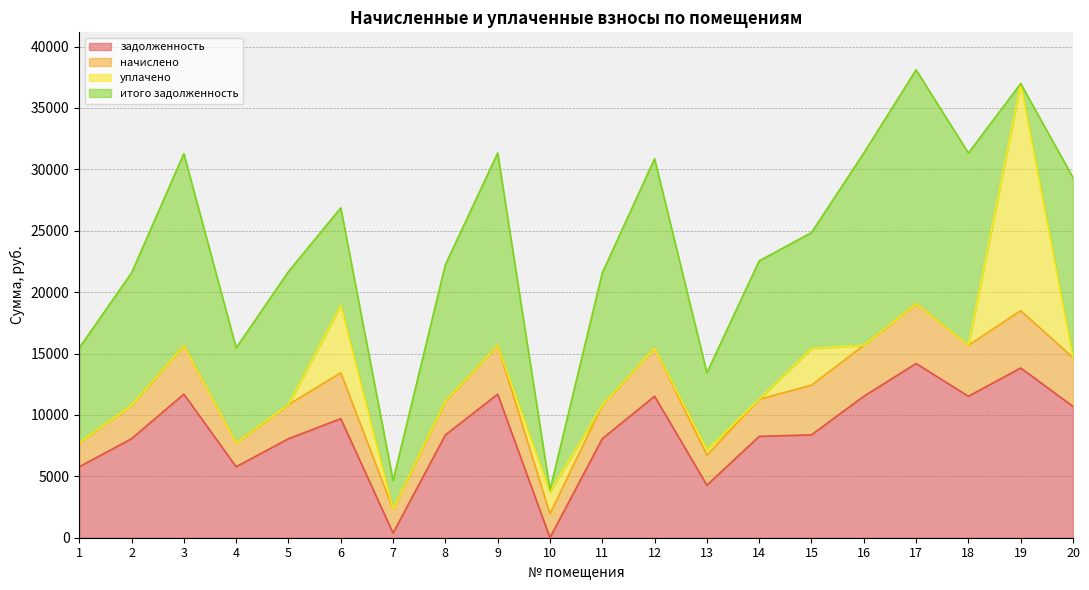

The value of итого задолженность at 3 is 20598.5. True or false?

False